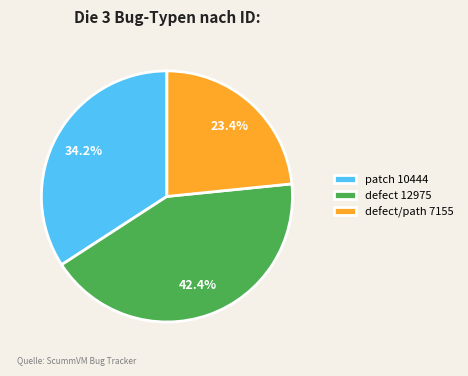

Which category has the smallest portion of the pie?

defect/path 7155